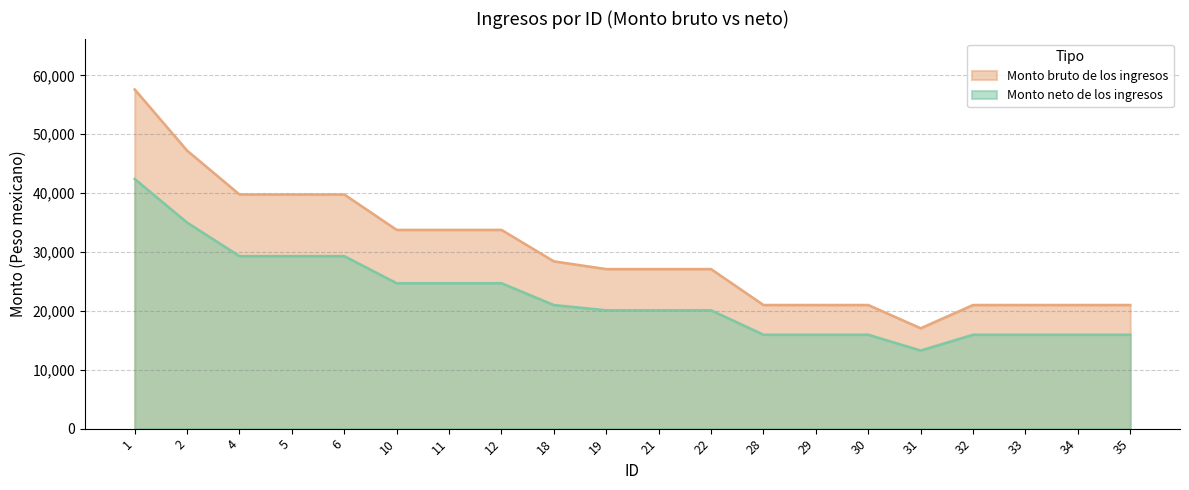

Rank the categories by Monto bruto de los ingresos value from highest to lowest.

1, 2, 4, 5, 6, 10, 11, 12, 18, 19, 21, 22, 28, 29, 30, 32, 33, 34, 35, 31